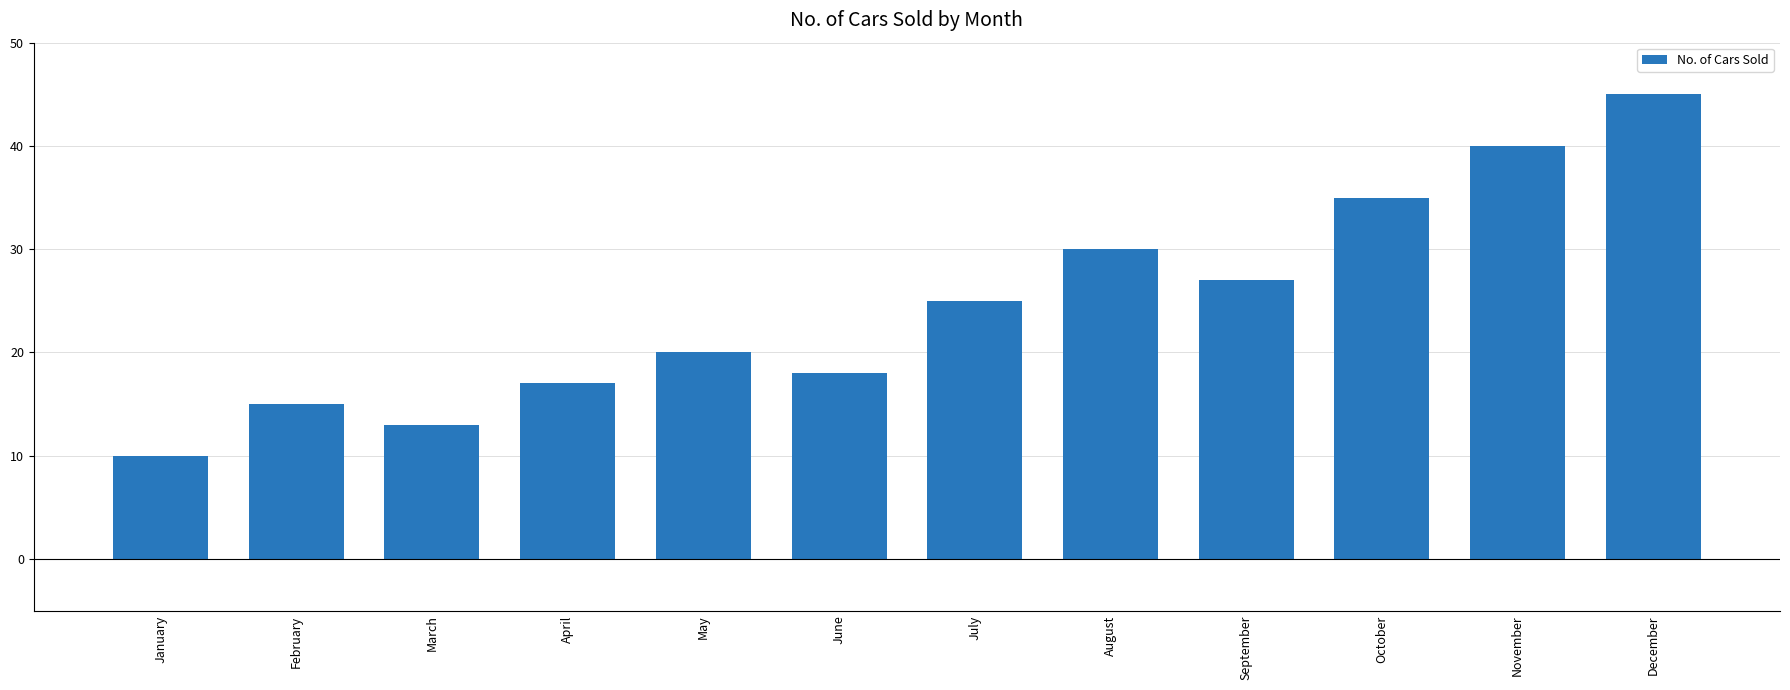

What is the ratio of the value at July to the value at March?

1.9